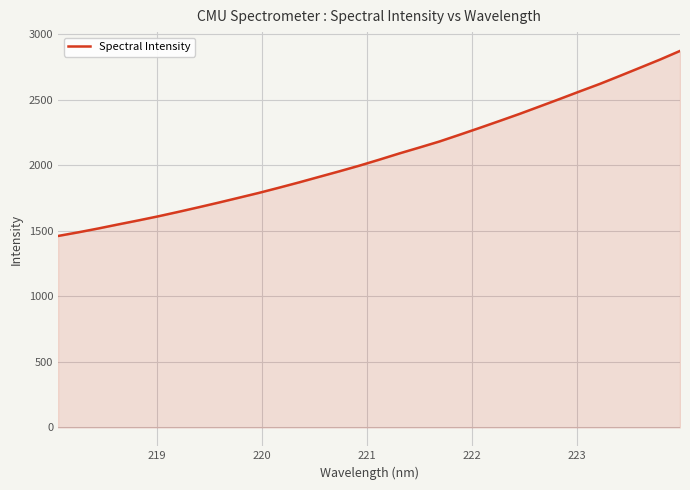

Reading left to right, extract all data points from this chart.

1461.6	1489.1	1518.6	1549.8	1580.3	1611.9	1645.8	1680.6	1716.3	1753.2	1790.2	1829.8	1870.3	1912.5	1954.5	1997.8	2043.8	2091.4	2136.5	2182.5	2233.9	2286.1	2339.4	2393.4	2450.1	2507.1	2565.1	2622.1	2683.3	2745.3	2807.7	2873.7